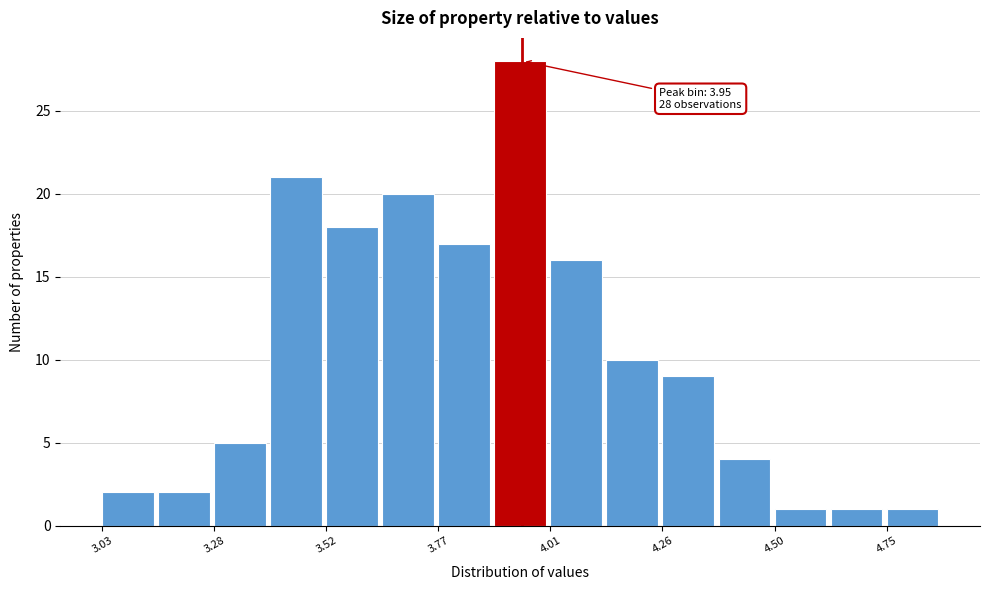

Around what value on the x-axis is the tallest bar? Give the approximate position of its centre, as read against the axis.

3.95